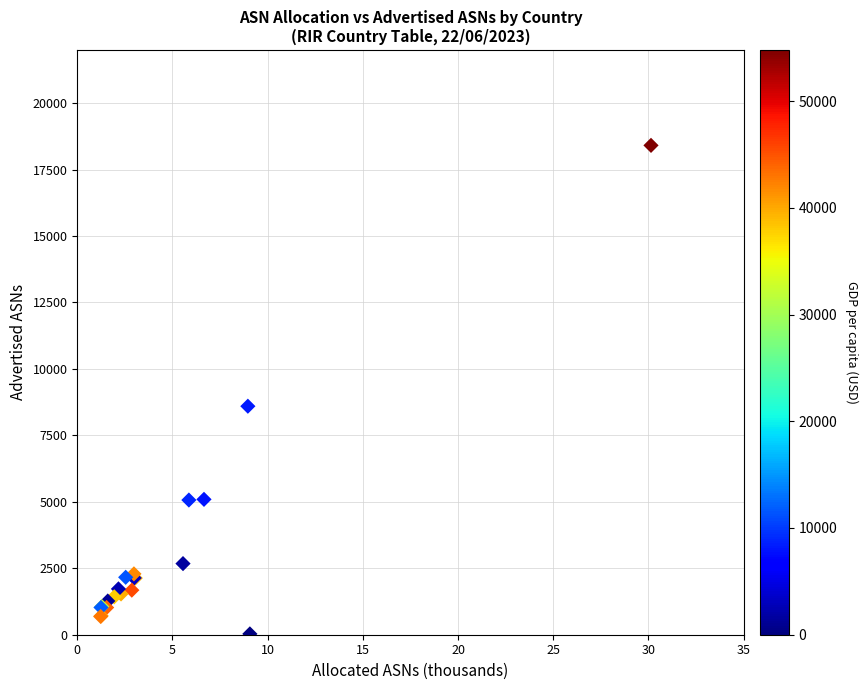

What Y value in the scatter plot is closest to 9221?

8598